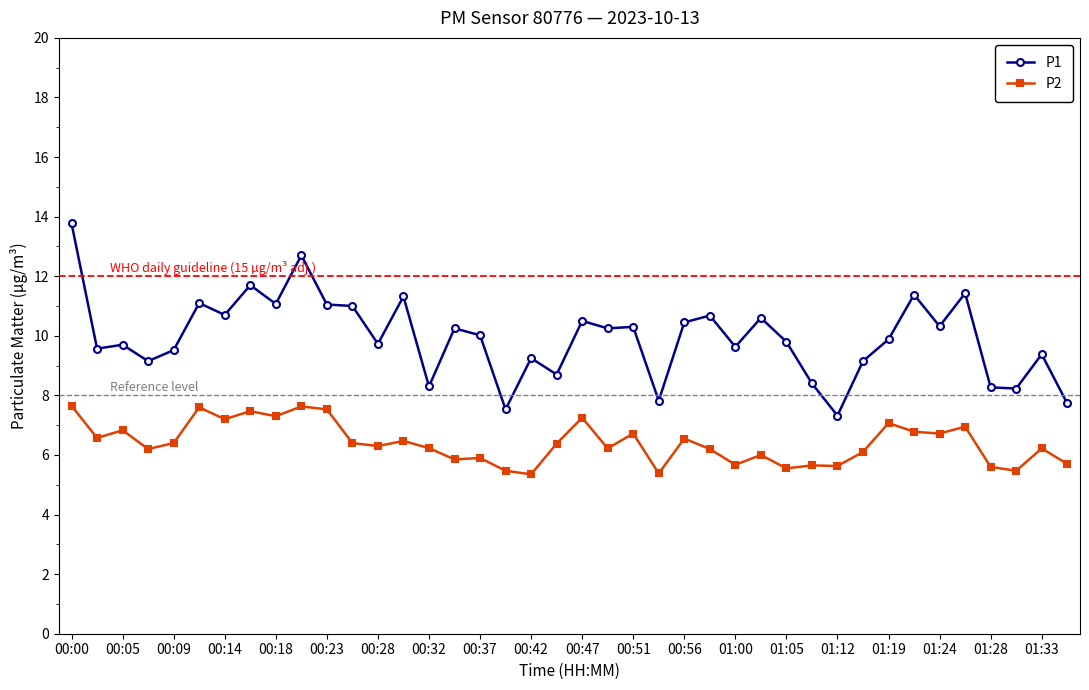

True or false: P1 and P2 cross at least once.

False